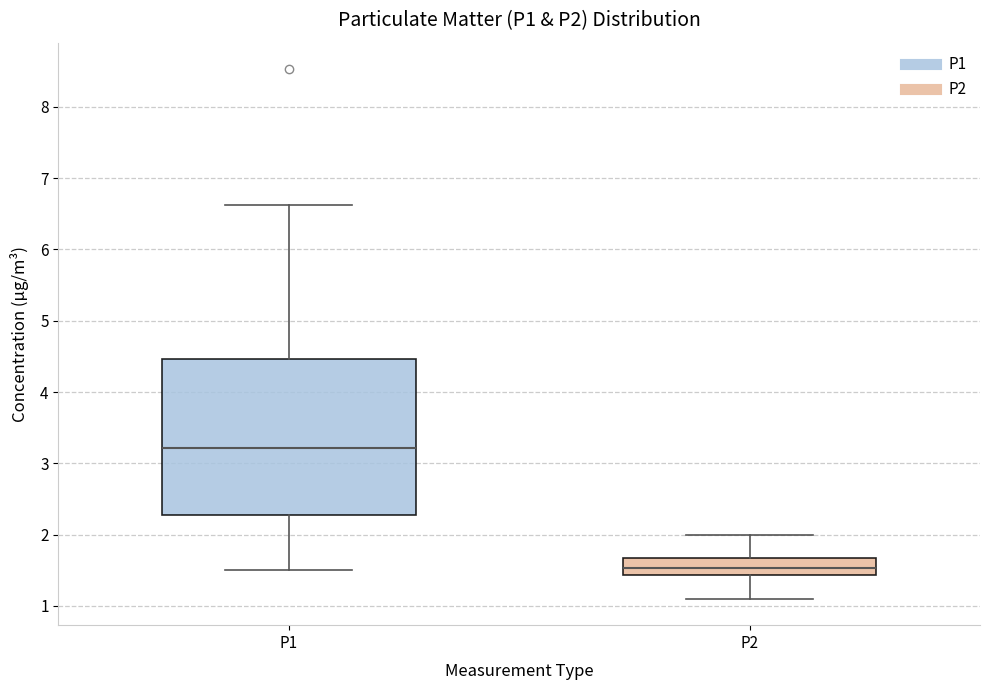

Reading left to right, read every box against the y-axis: the position of its median line, the range the box covers, and the ends of its whiskers. The values are not printed on the chart, so give them approximately, as read against the axis.

P1: median 3.2, box 2.3 to 4.5, whiskers 1.5 to 6.6
P2: median 1.5, box 1.4 to 1.7, whiskers 1.1 to 2.0